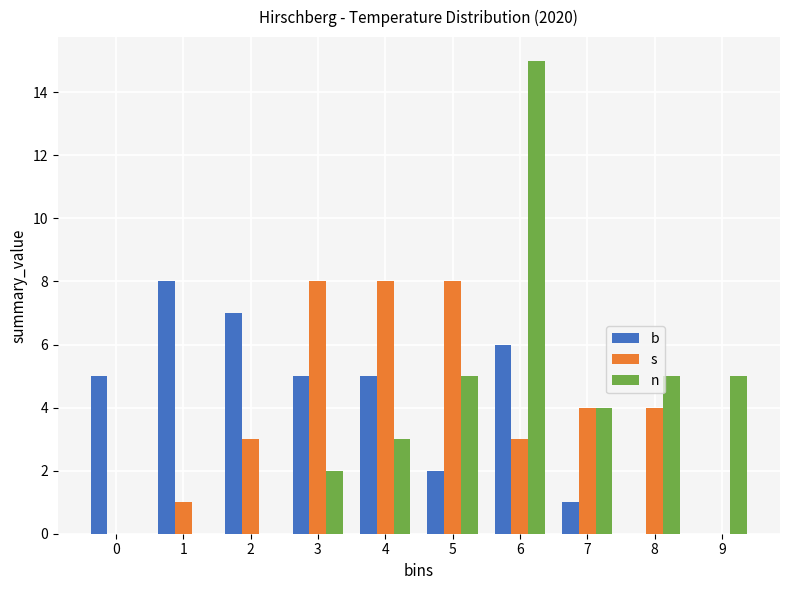

Which label corresponds to the largest value in the chart?

6